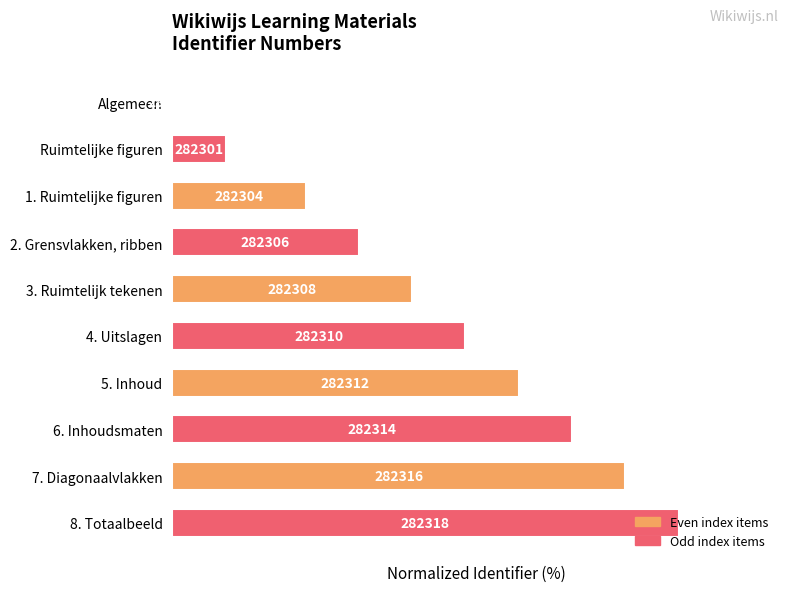

Count the number of categories in the chart.

10